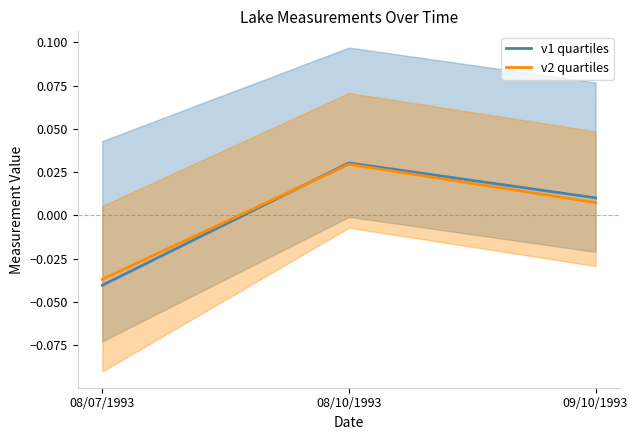

Is it true that v1 quartiles equals 0.0 at 09/10/1993?

True